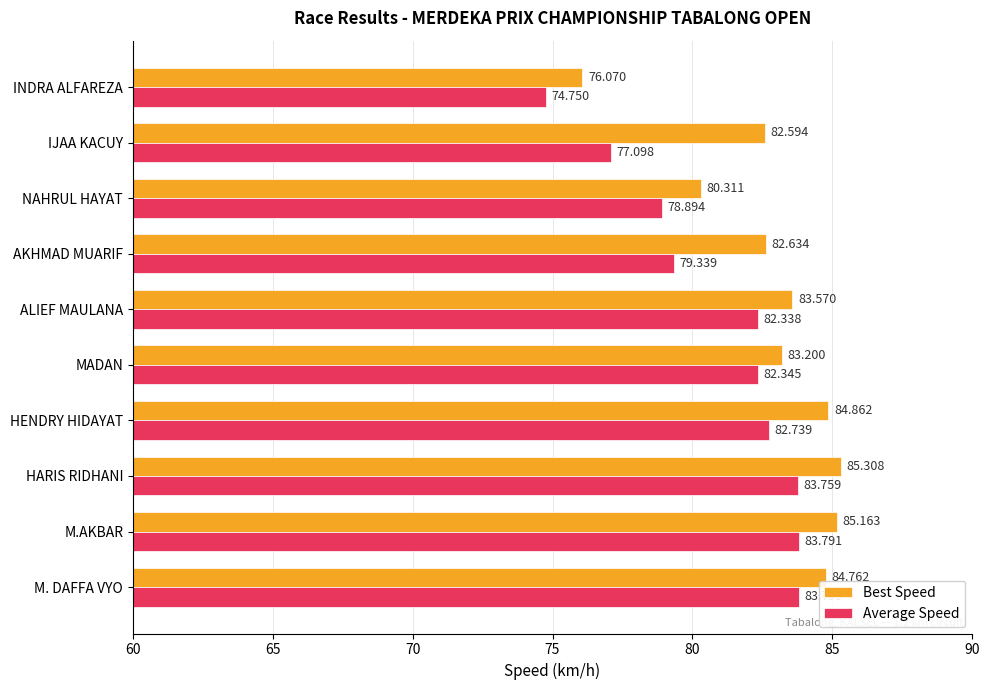

At which category is the sum across all series the highest?

HARIS RIDHANI